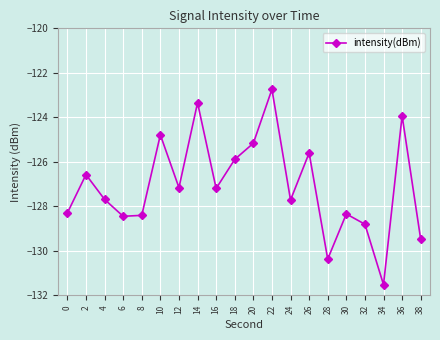

Where does the data first go above -127?

2